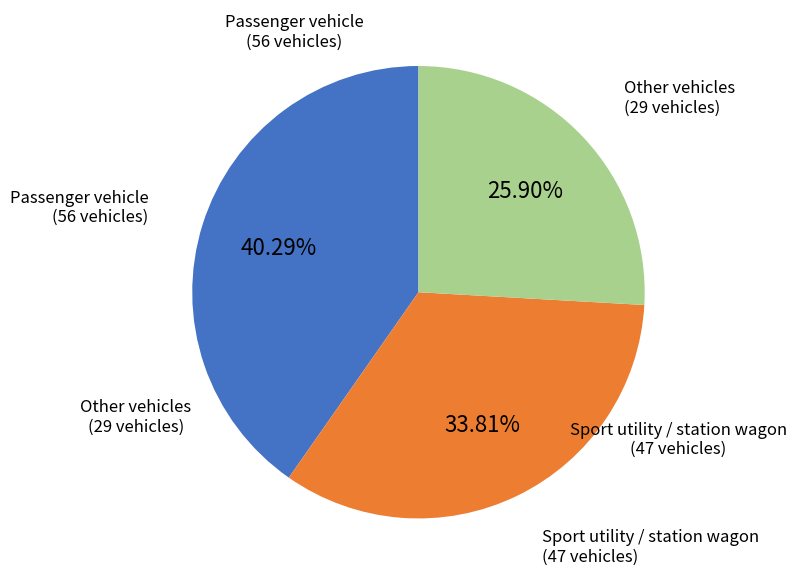

Is there a majority slice in this chart?

No